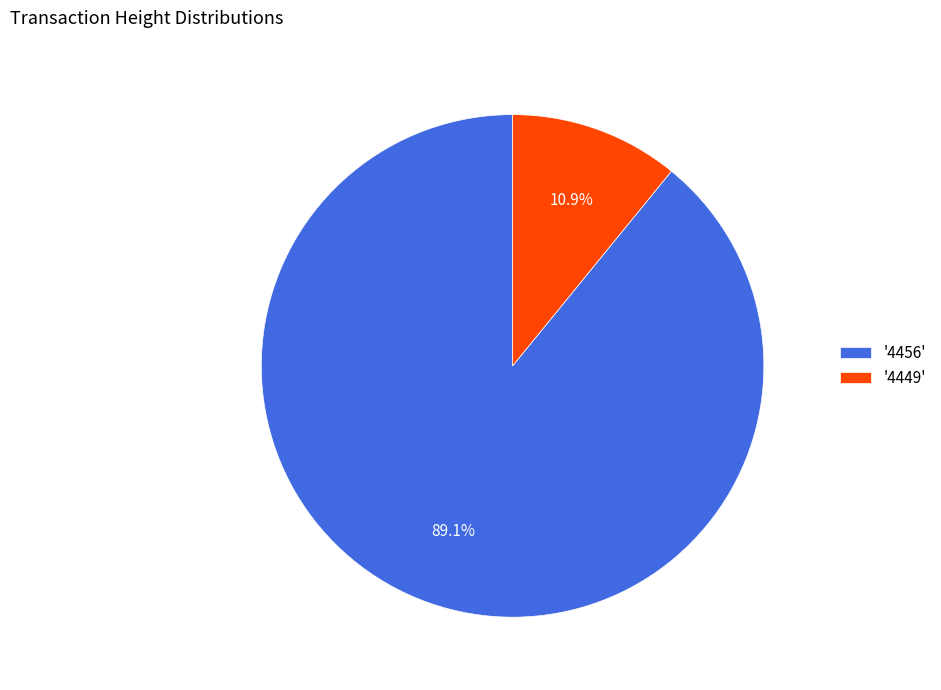

Is the sum of '4449' and '4456' greater than half?

Yes